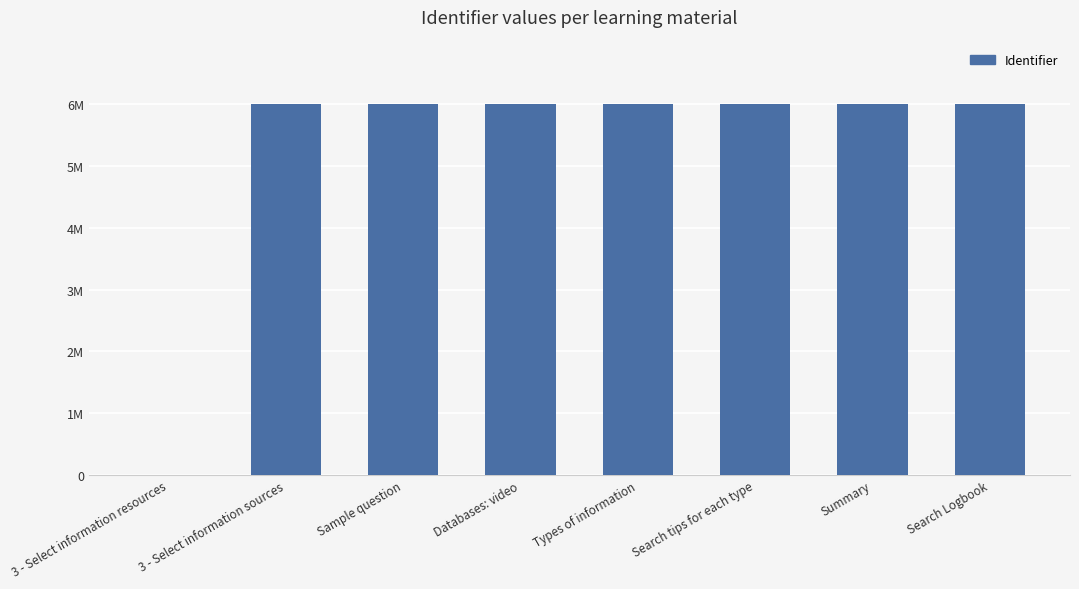

What is the ratio of the value at Summary to the value at Types of information?

1.0